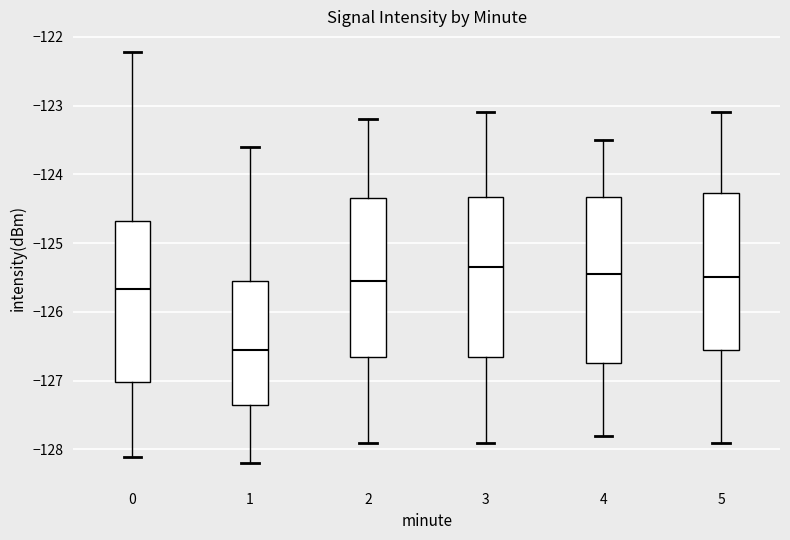

Which box has the highest median line?

3